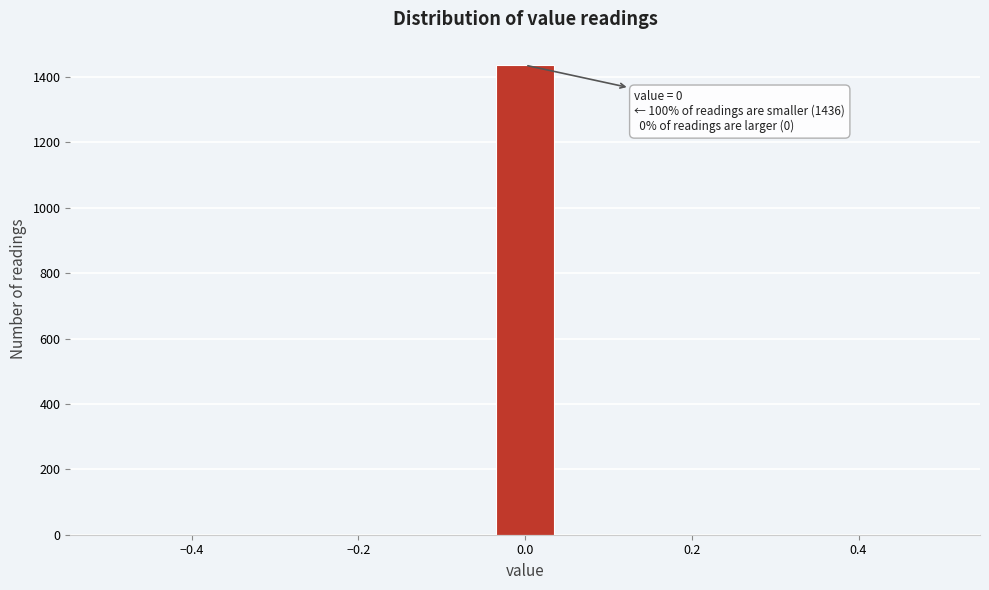

Around what value on the x-axis is the tallest bar? Give the approximate position of its centre, as read against the axis.

0.00